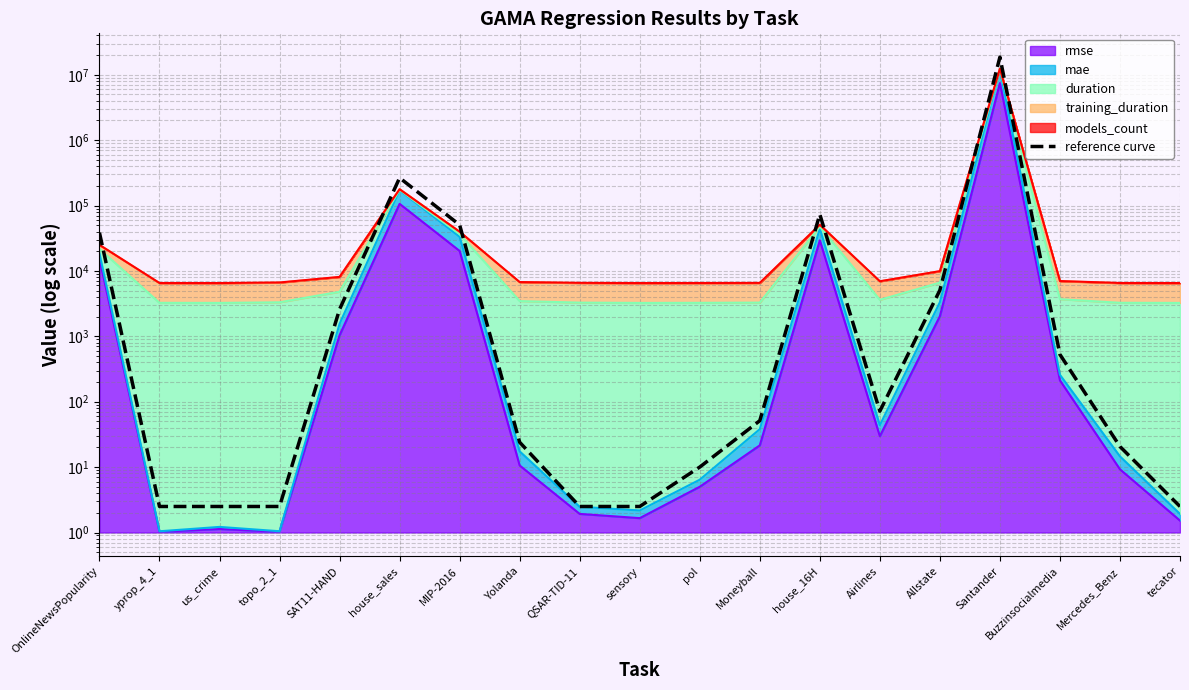

Which has a higher value, pol or Yolanda?

Yolanda